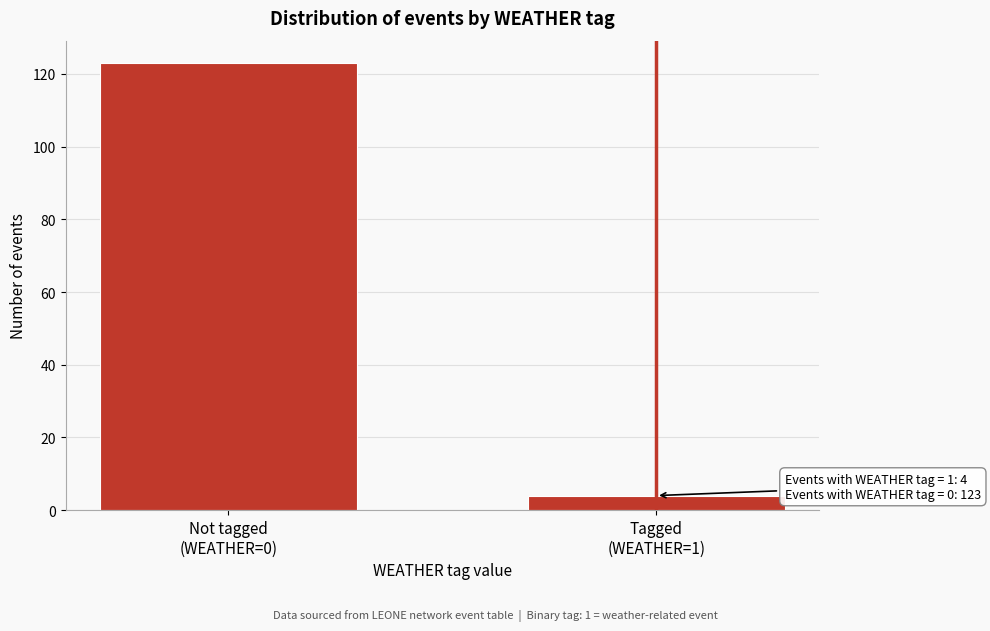

Reading left to right, what are all the values shown in this chart?

123	4